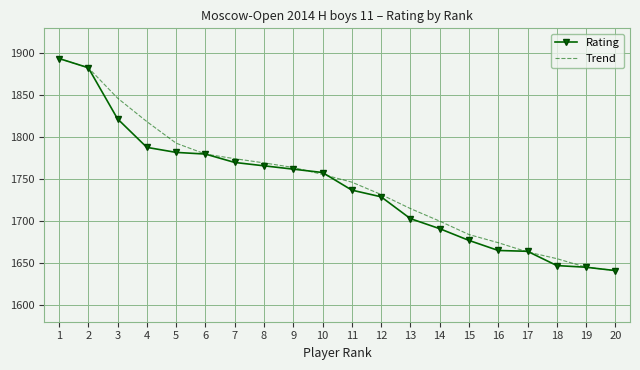

The value of Rating at 1 is 3195.5. True or false?

False